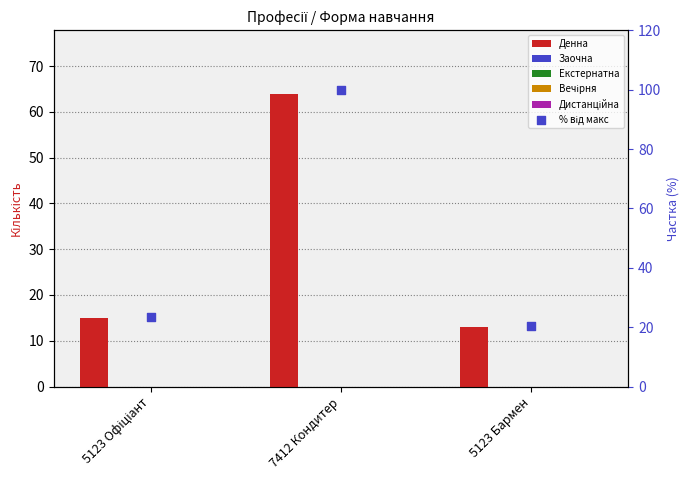

At which category is the sum across all series the highest?

7412 Кондитер